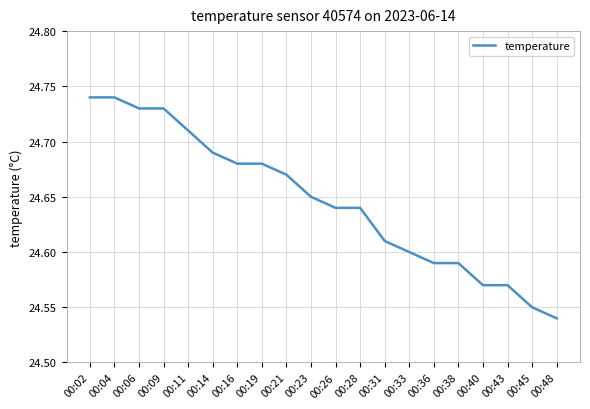

What is the change in value from 00:02 to 00:43?

-0.2